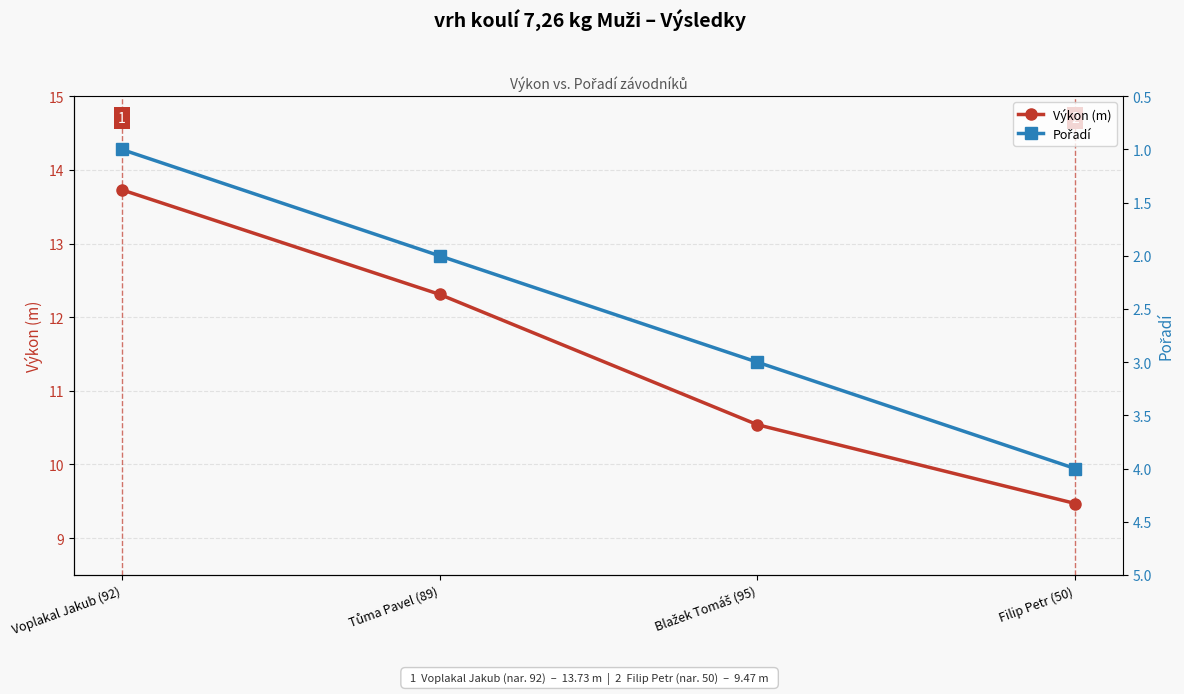

Which series has the largest range (max minus min)?

Výkon (m)